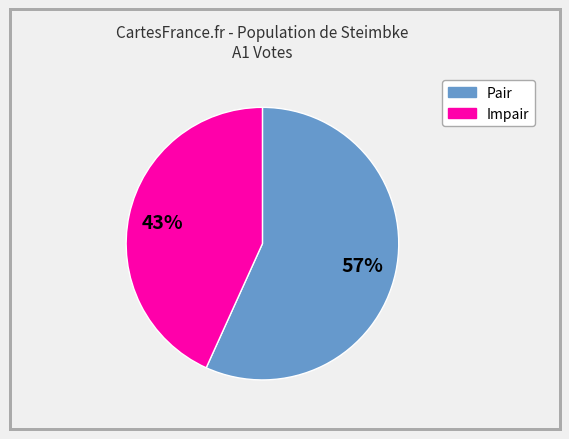

To the nearest percent, what is the difference between the largest and smallest slice percentages?

14%